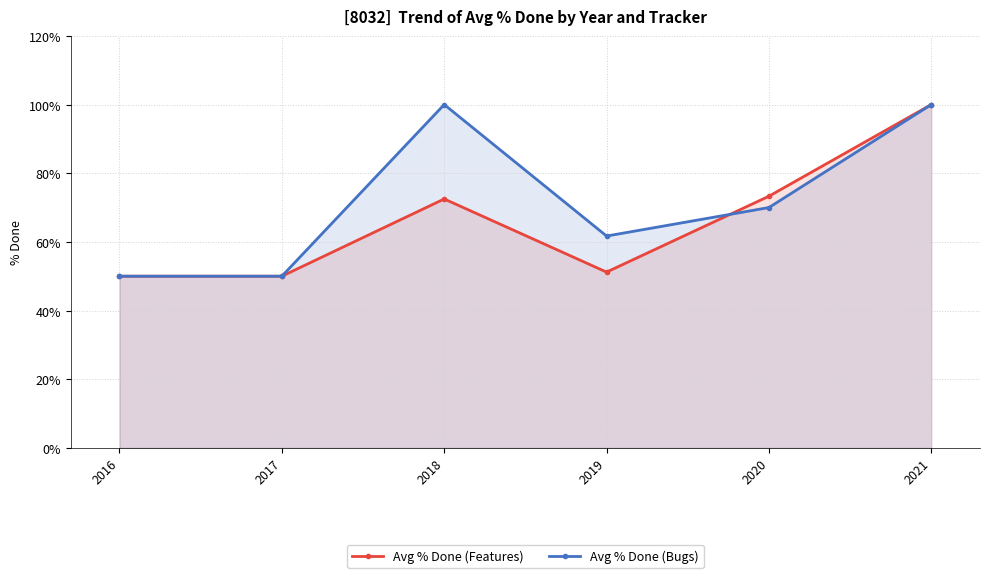

Reading left to right, list all the values displayed in this chart.

Avg % Done (Features): 50.0	50.0	72.5	51.2	73.3	100.0
Avg % Done (Bugs): 50.0	50.0	100.0	61.7	70.0	100.0